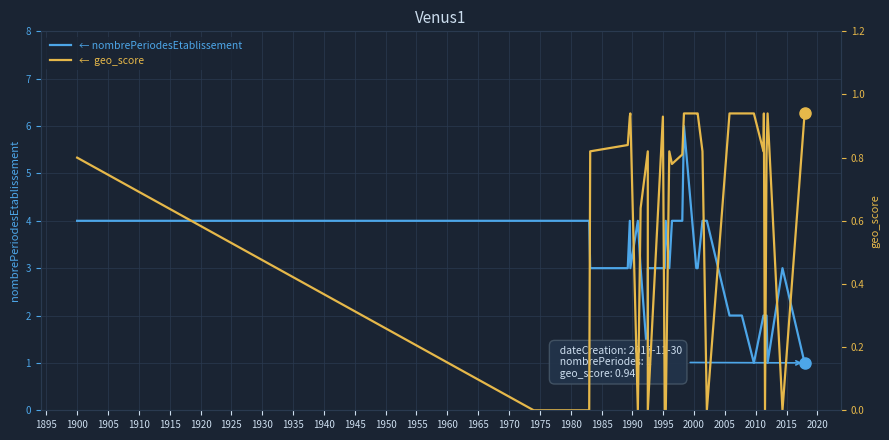

In nombrePeriodesEtablissement, how many points are lower than both neighbors (excluding endpoints)?

5